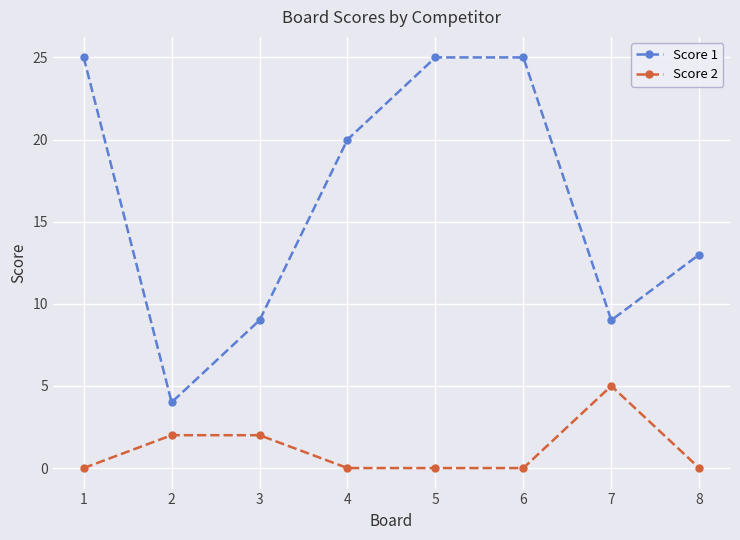

What is the difference between the maximum and minimum values in the Score 2 series?

5